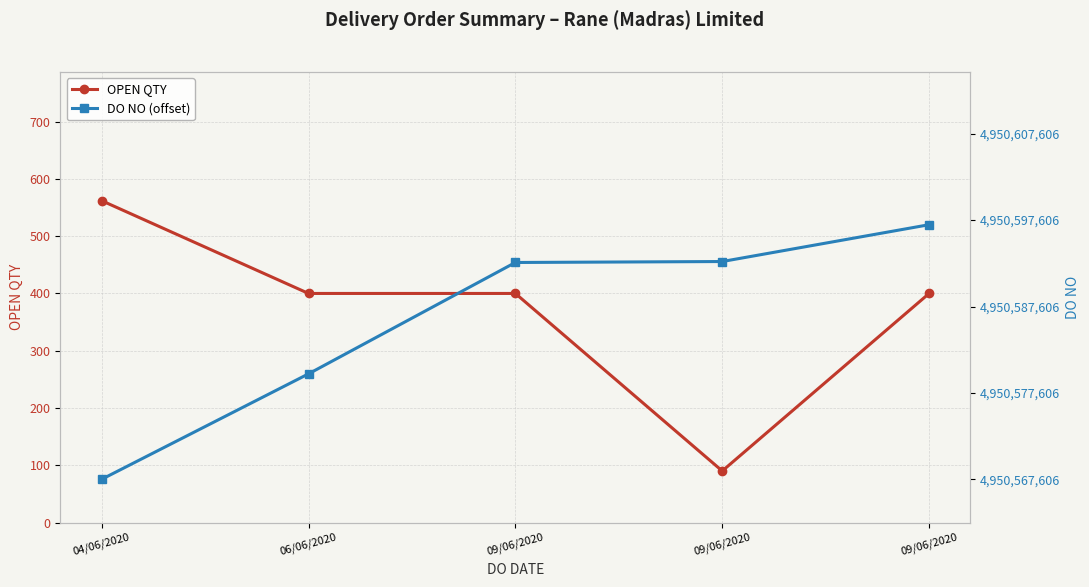

What is the label of the 2nd point from the right?

09/06/2020